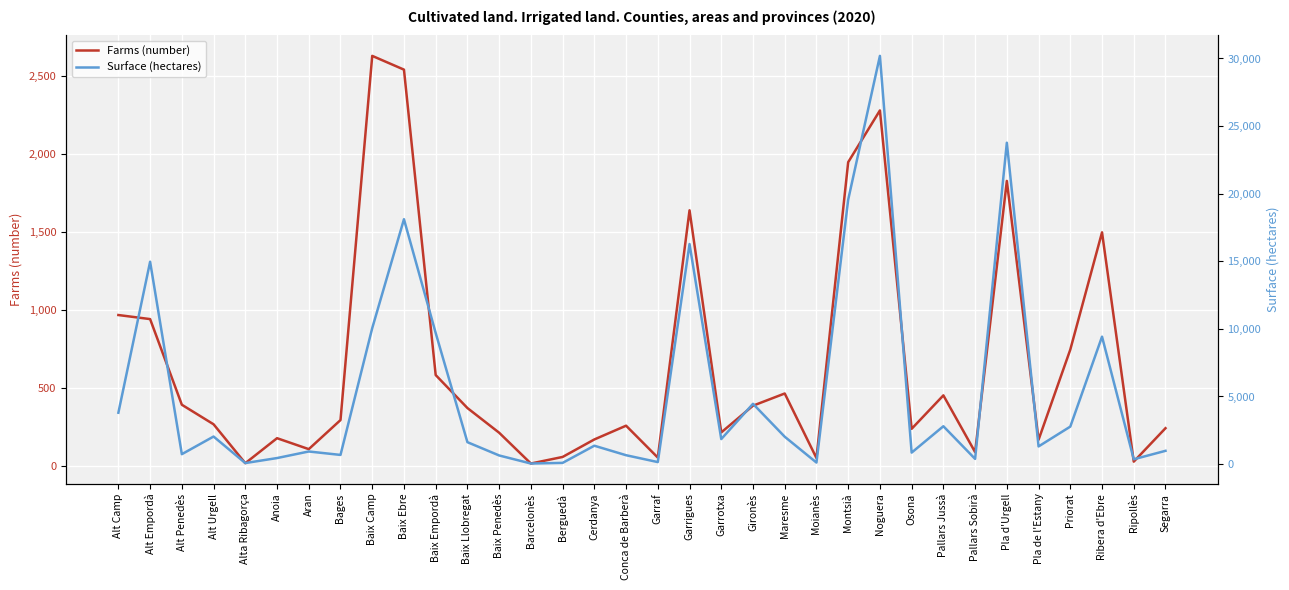

Reading right to left, extract all data points from this chart.

Farms (number): Segarra=245	Ripollès=31	Ribera d'Ebre=1498	Priorat=748	Pla de l'Estany=171	Pla d'Urgell=1827	Pallars Sobirà=92	Pallars Jussà=455	Osona=241	Noguera=2278	Montsià=1947	Moianès=54	Maresme=467	Gironès=389	Garrotxa=218	Garrigues=1639	Garraf=57	Conca de Barberà=261	Cerdanya=173	Berguedà=61	Barcelonès=19	Baix Penedès=216	Baix Llobregat=374	Baix Empordà=585	Baix Ebre=2539	Baix Camp=2627	Bages=297	Aran=111	Anoia=181	Alta Ribagorça=21	Alt Urgell=270	Alt Penedès=395	Alt Empordà=943	Alt Camp=969
Surface (hectares): Segarra=980	Ripollès=355	Ribera d'Ebre=9425	Priorat=2772	Pla de l'Estany=1305	Pla d'Urgell=23769	Pallars Sobirà=383	Pallars Jussà=2798	Osona=848	Noguera=30193	Montsià=19556	Moianès=112	Maresme=2023	Gironès=4458	Garrotxa=1849	Garrigues=16275	Garraf=147	Conca de Barberà=655	Cerdanya=1358	Berguedà=88	Barcelonès=41	Baix Penedès=637	Baix Llobregat=1620	Baix Empordà=9696	Baix Ebre=18110	Baix Camp=10053	Bages=677	Aran=931	Anoia=445	Alta Ribagorça=74	Alt Urgell=2037	Alt Penedès=732	Alt Empordà=14967	Alt Camp=3799